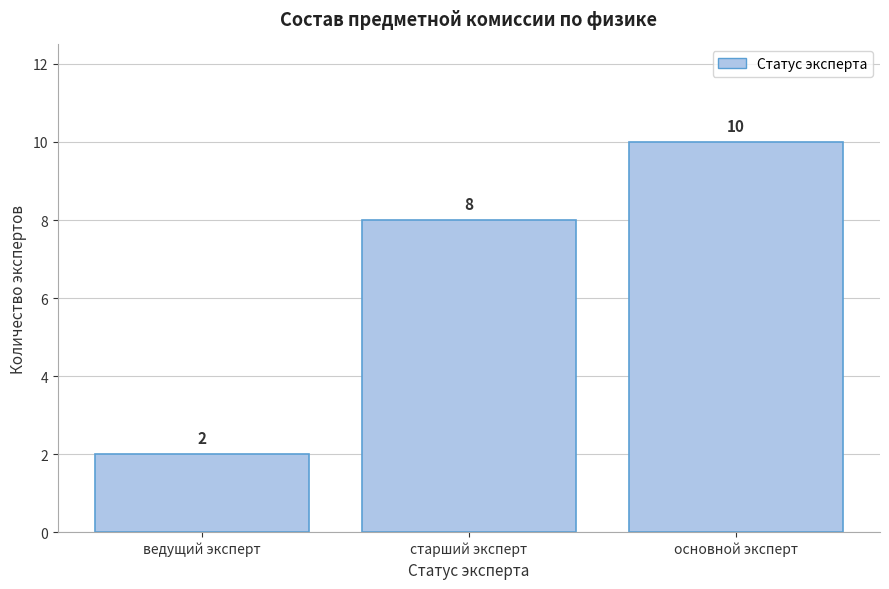

Reading left to right, what are all the values shown in this chart?

2	8	10